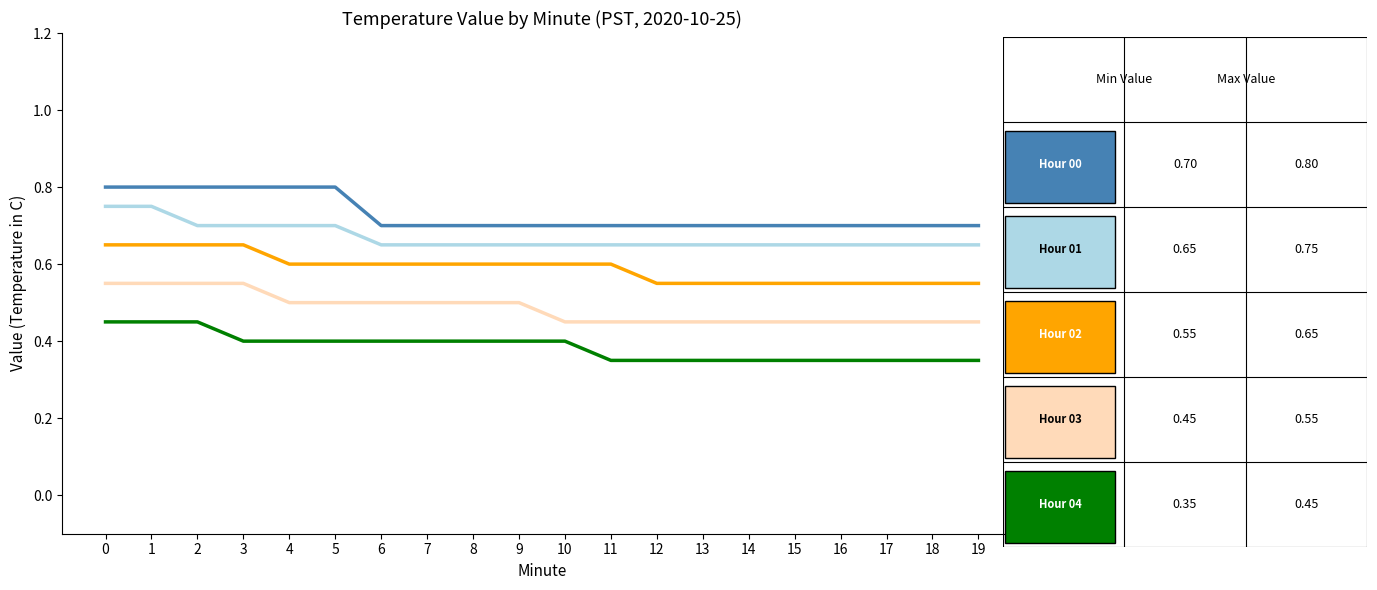

What is the difference between the highest and lowest values at 4?

0.4